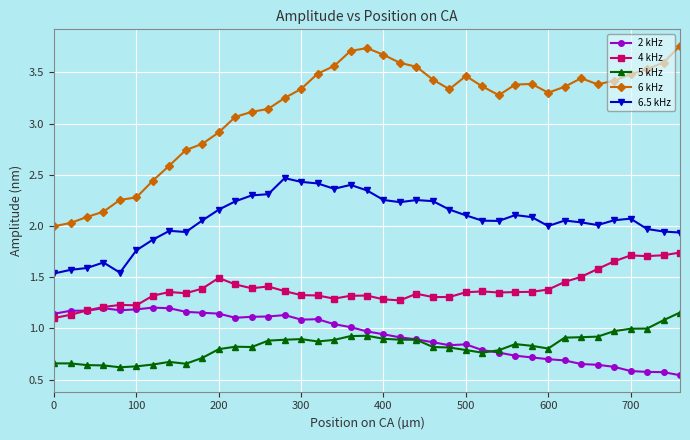

True or false: 6 kHz has more than 0 points higher than both neighbors.

True